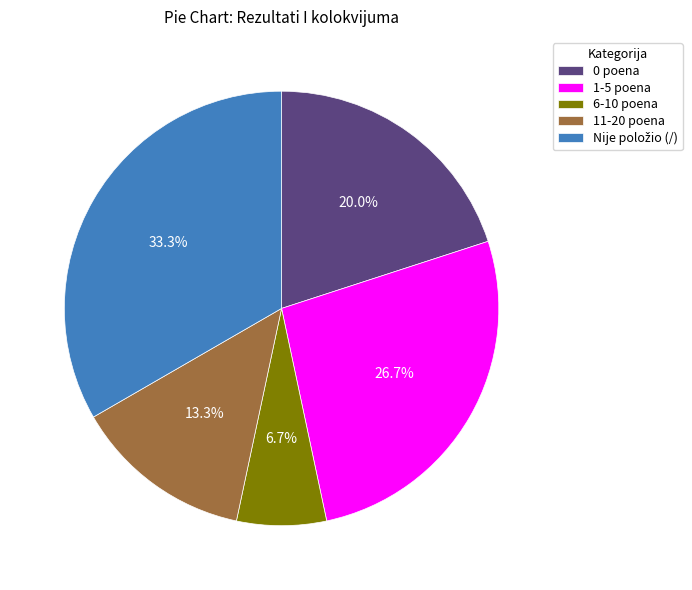

Between 1-5 poena and 6-10 poena, which is larger?

1-5 poena